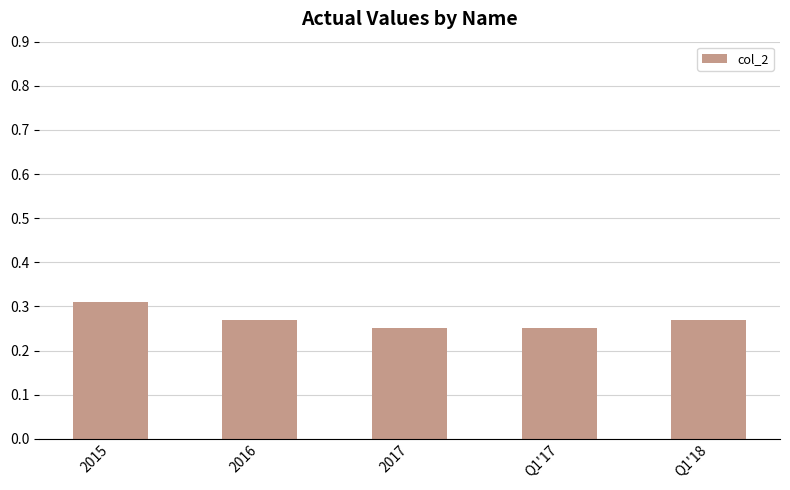

How many values are between 0 and 1?

5